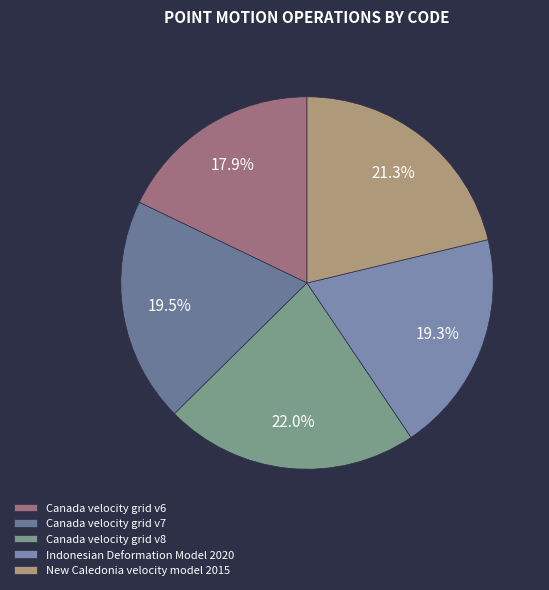

Do Canada velocity grid v7 and Canada velocity grid v8 together represent more than half of the pie?

No